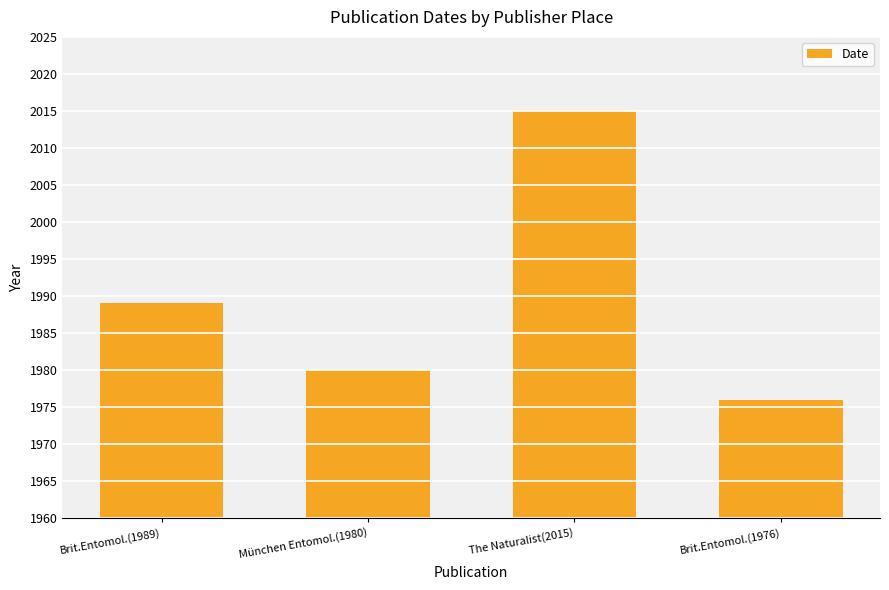

What is the label of the 3rd bar from the right?

München Entomol.(1980)